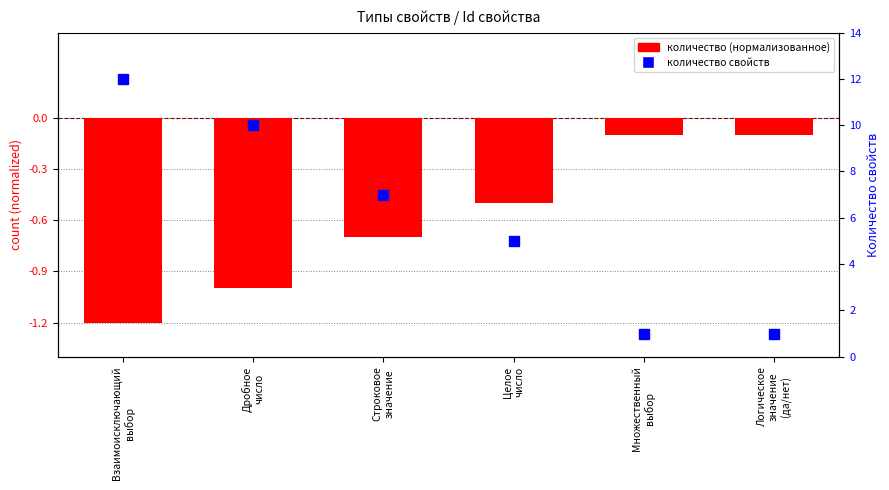

The property count (normalized) series shows -0.7 at Строковое
значение. True or false?

True